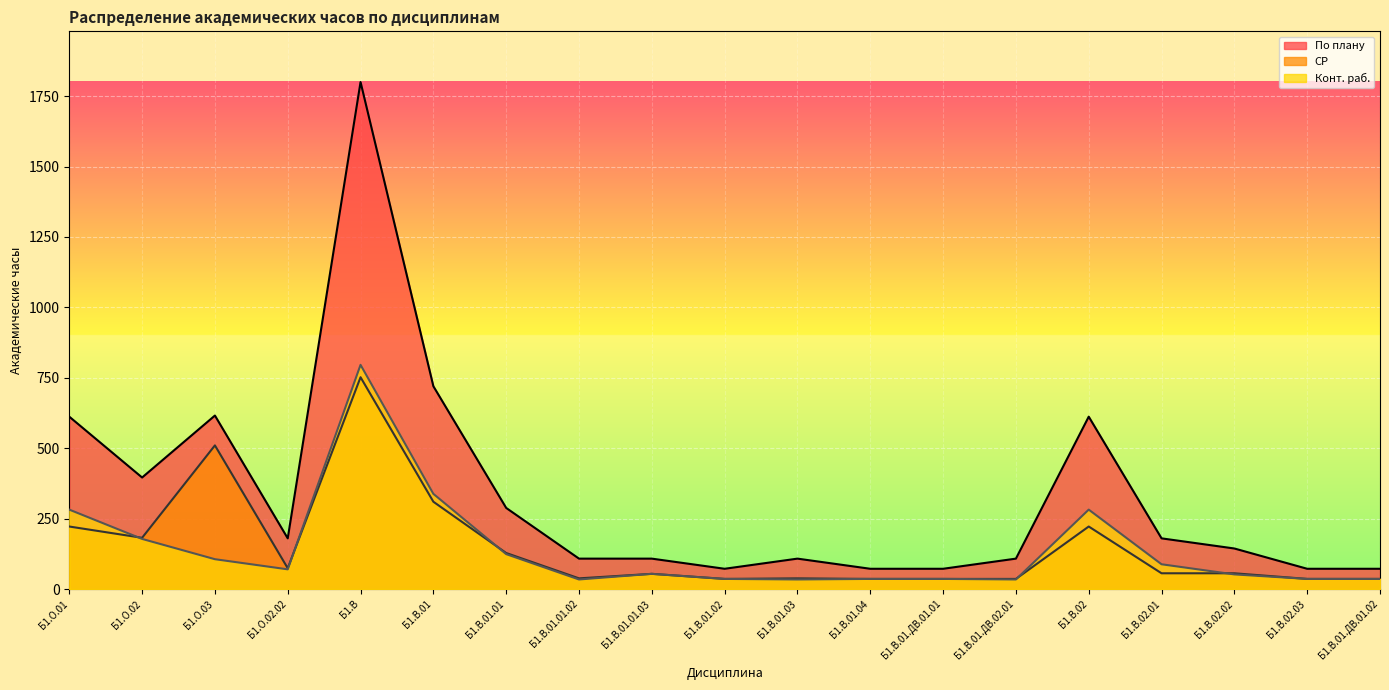

What is the label of the 13th point from the left?

Б1.В.01.ДВ.01.01